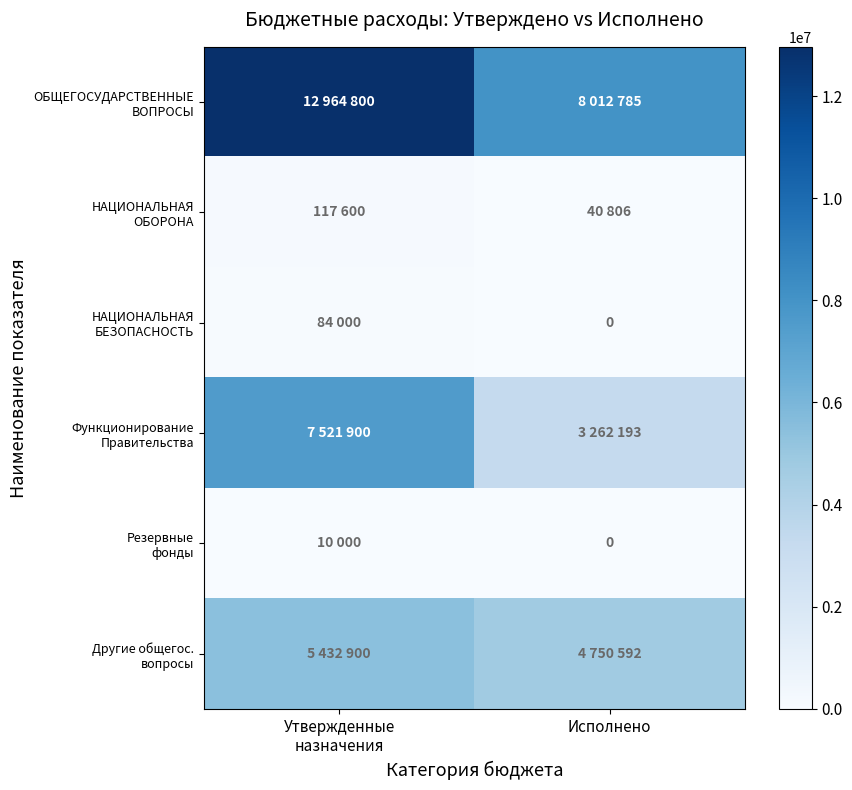

Between Утвержденные назначения and Исполнено, which series saw the biggest shift?

ОБЩЕГОСУДАРСТВЕННЫЕ ВОПРОСЫ